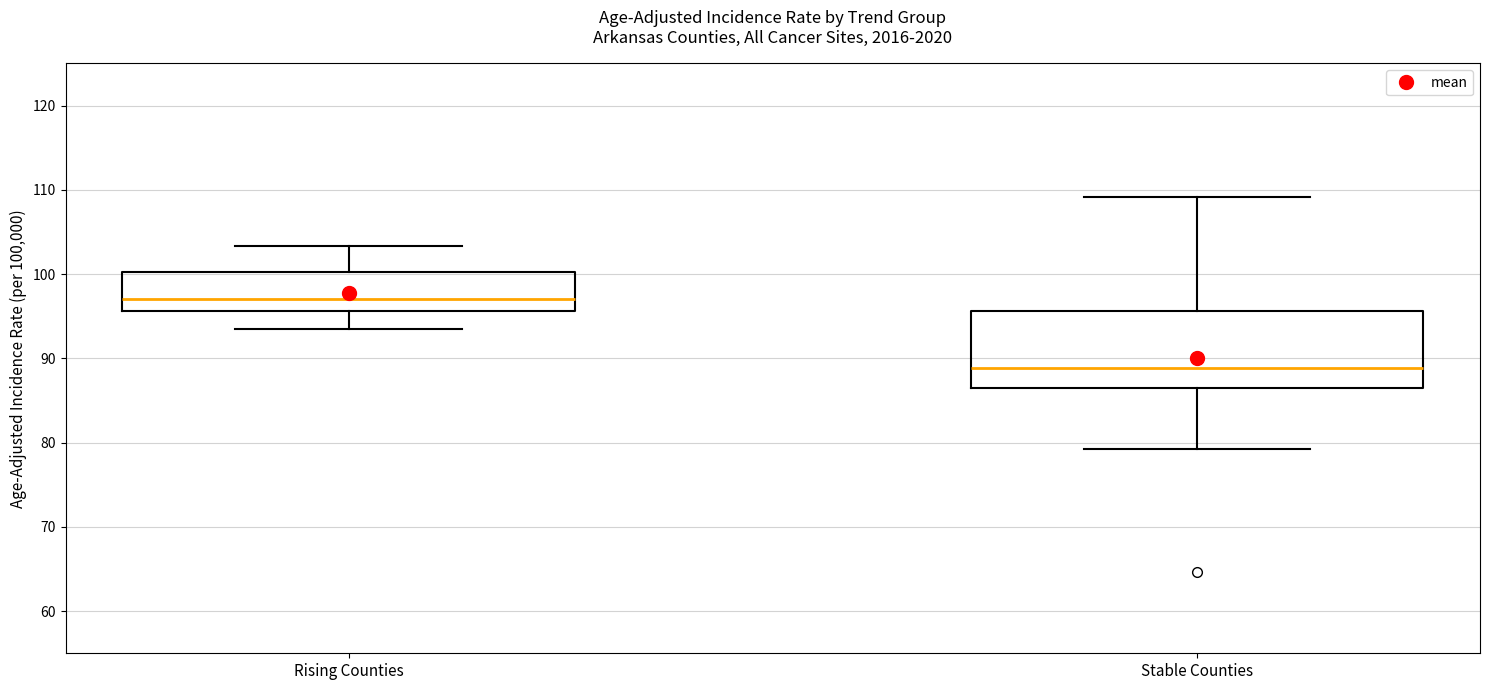

Where is the upper edge of the box for Stable Counties on the y-axis? The values are not printed on the chart, so give them approximately, as read against the axis.

96